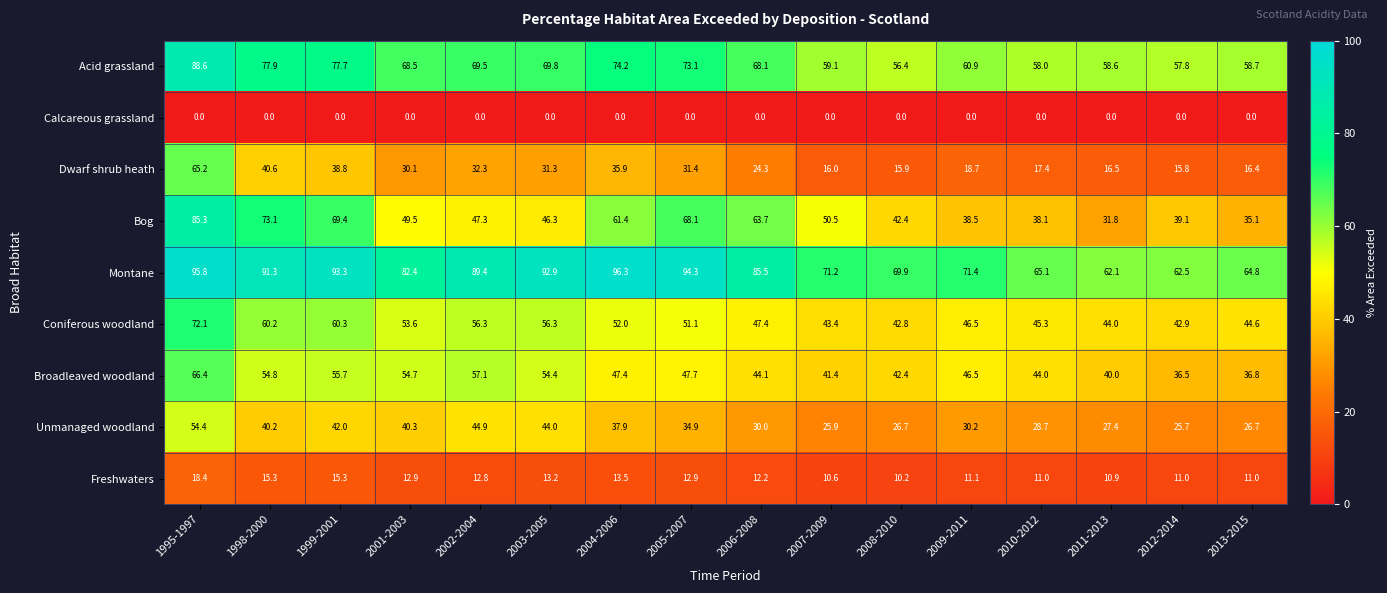

Which series changed the most between 1995-1997 and 2013-2015?

Bog